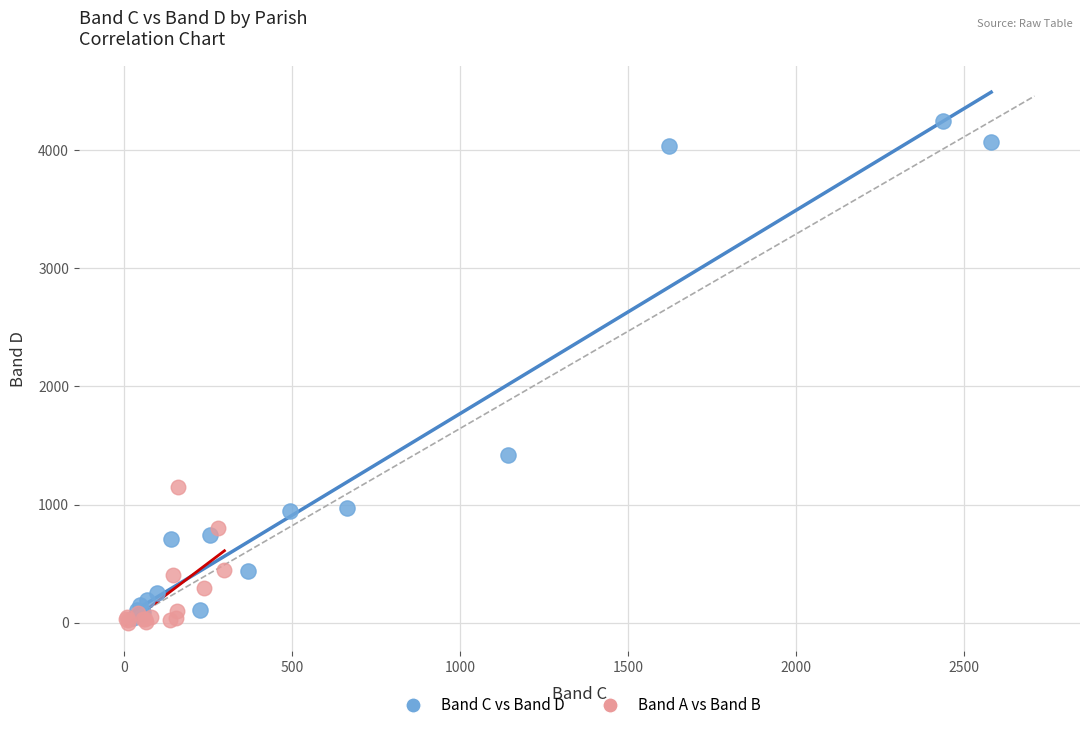

Which series contains the highest Y value?

Band C vs Band D